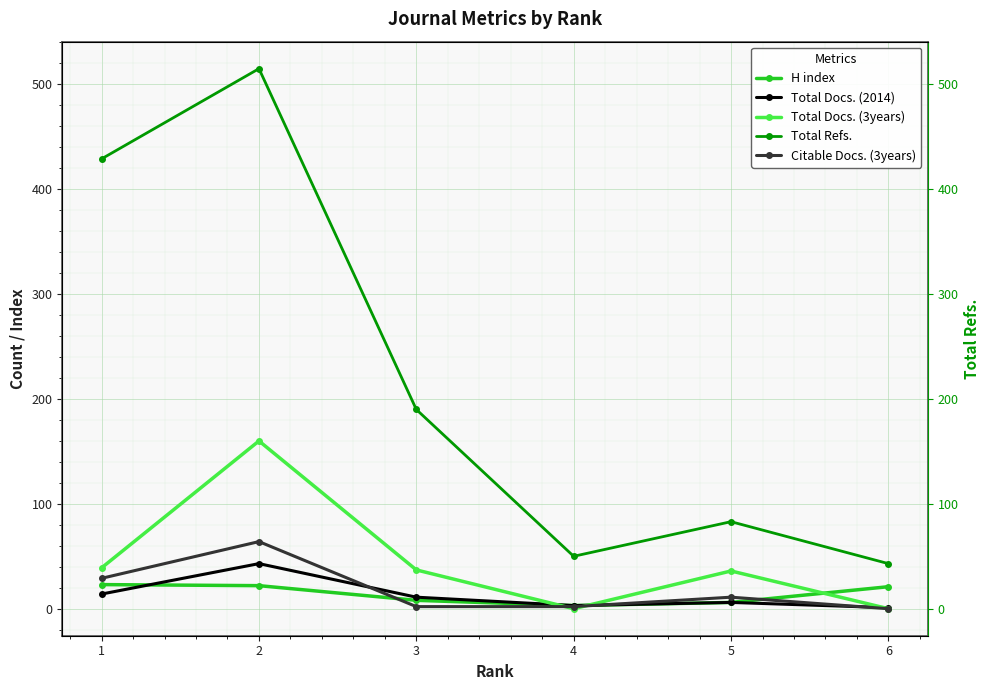

Between 5 and 6, which series saw the biggest shift?

Total Refs.